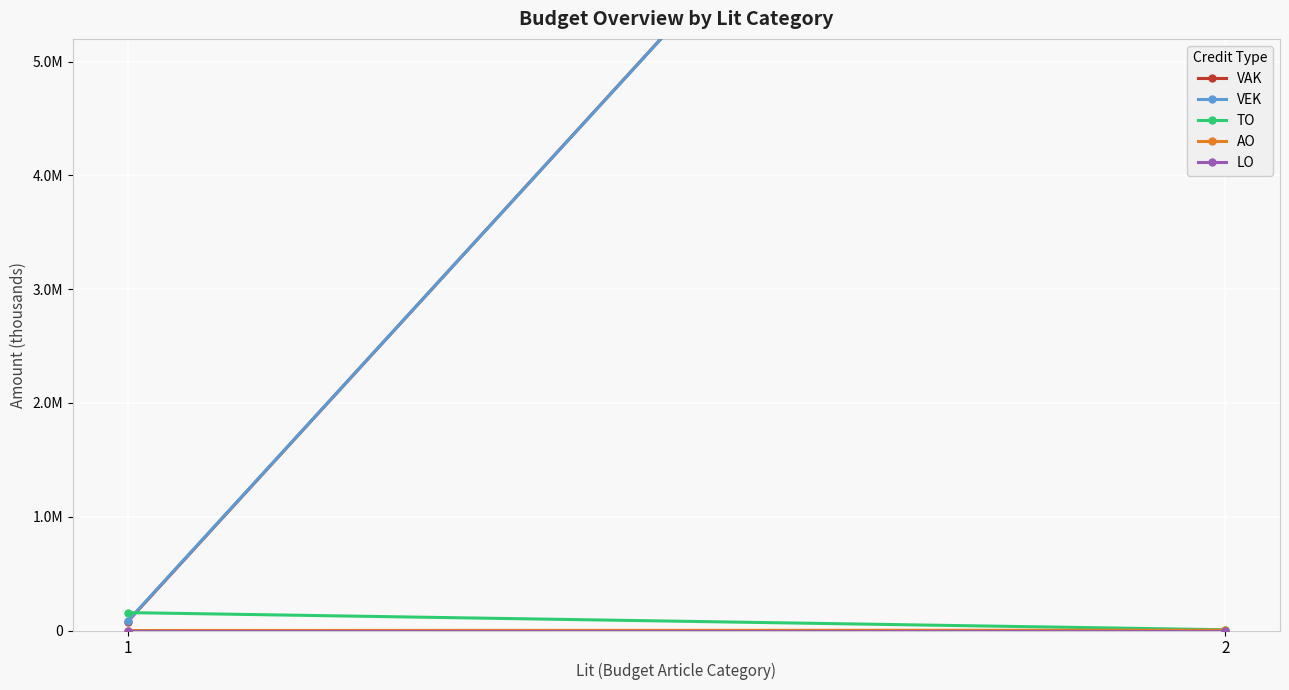

Which category has the lowest value in the VAK series?

1